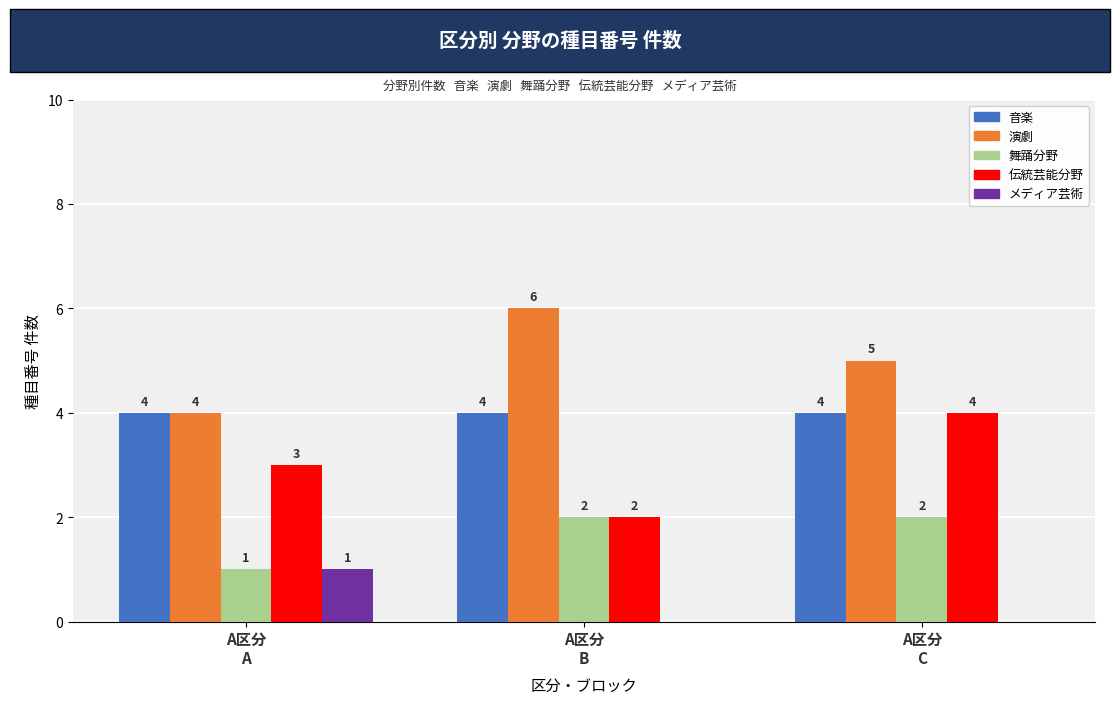

Reading right to left, extract all data points from this chart.

音楽: A区分
C=4	A区分
B=4	A区分
A=4
演劇: A区分
C=5	A区分
B=6	A区分
A=4
舞踊分野: A区分
C=2	A区分
B=2	A区分
A=1
伝統芸能分野: A区分
C=4	A区分
B=2	A区分
A=3
メディア芸術: A区分
C=0	A区分
B=0	A区分
A=1